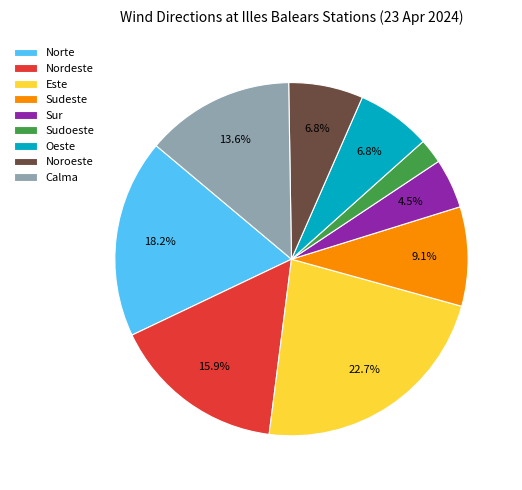

The Norte slice represents 18% of the pie. True or false?

True